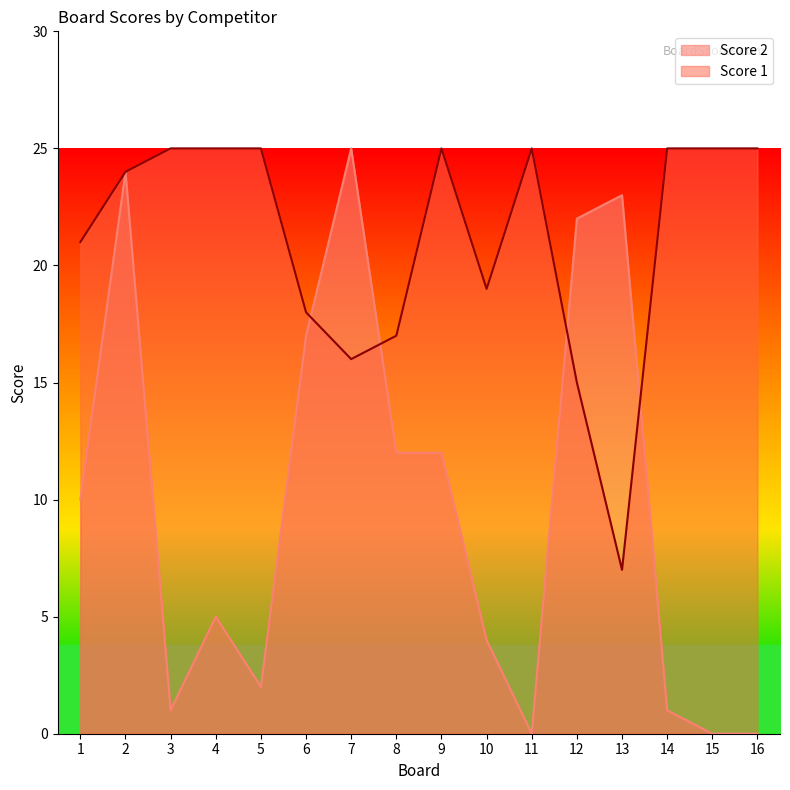

What is the average value of the Score 2 series?

10